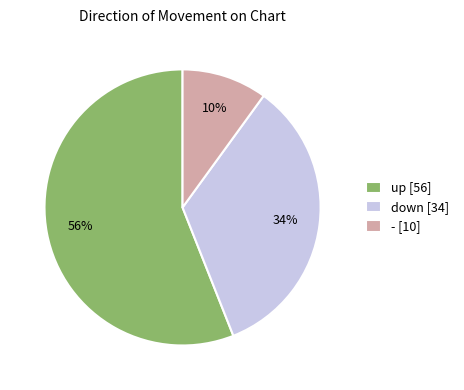

The down slice represents 34% of the pie. True or false?

True